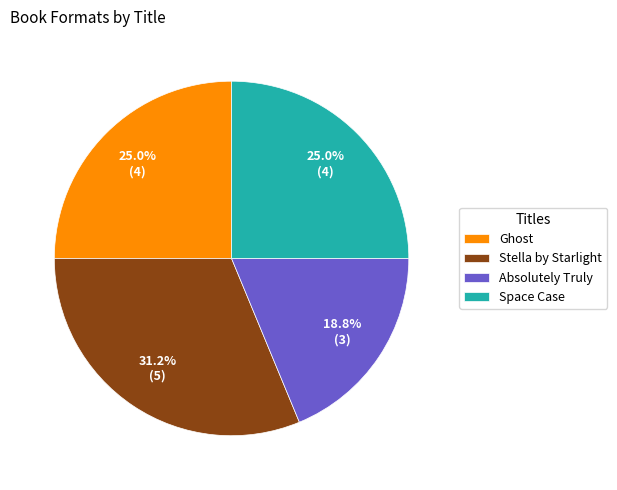

True or false: Ghost accounts for 25% of the total.

True